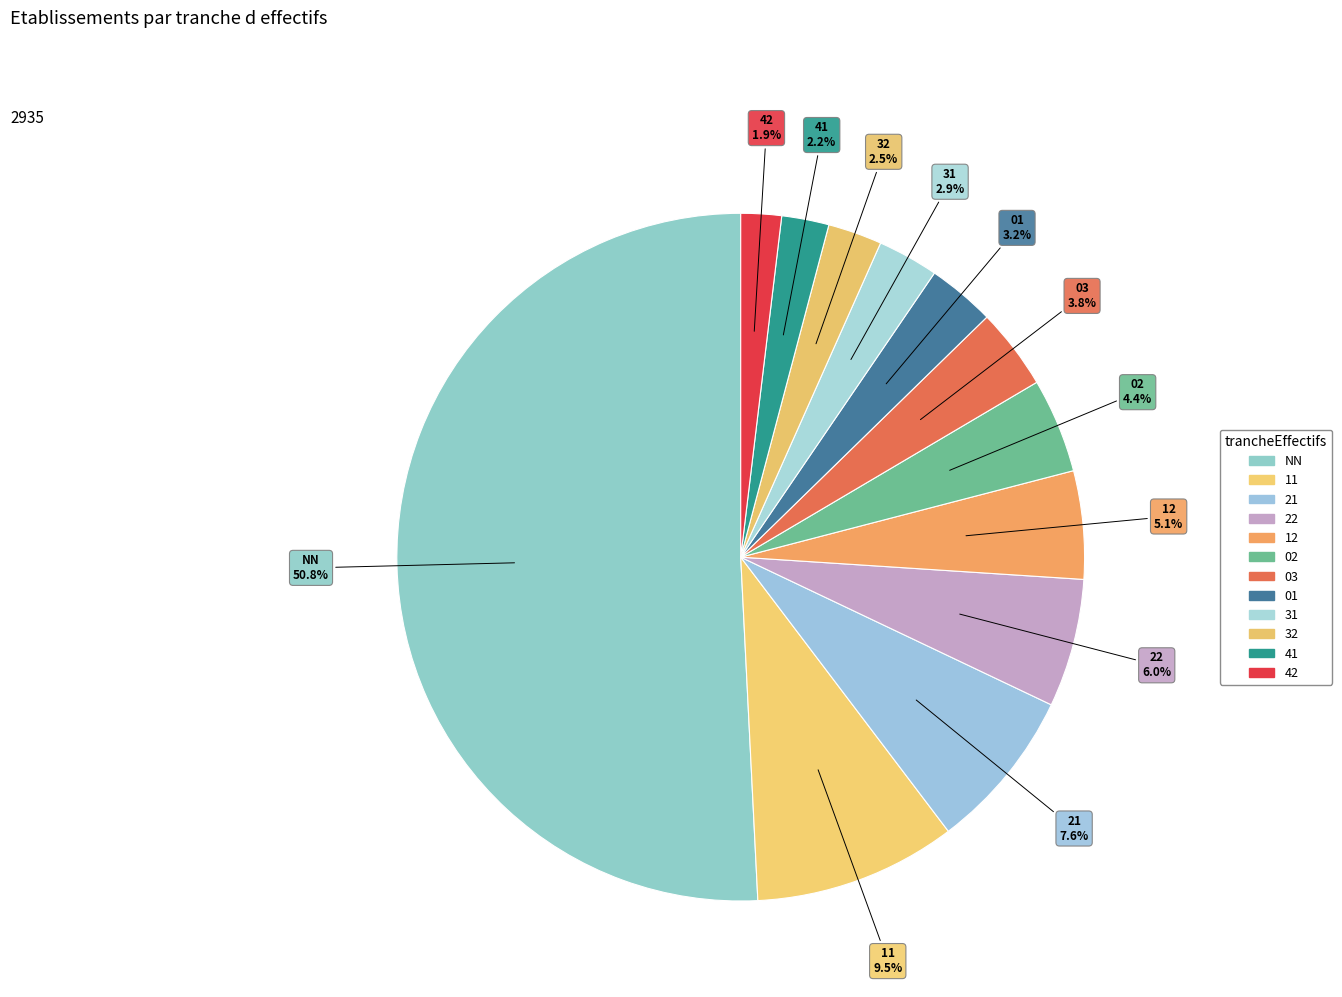

Count the number of slices in the pie.

12